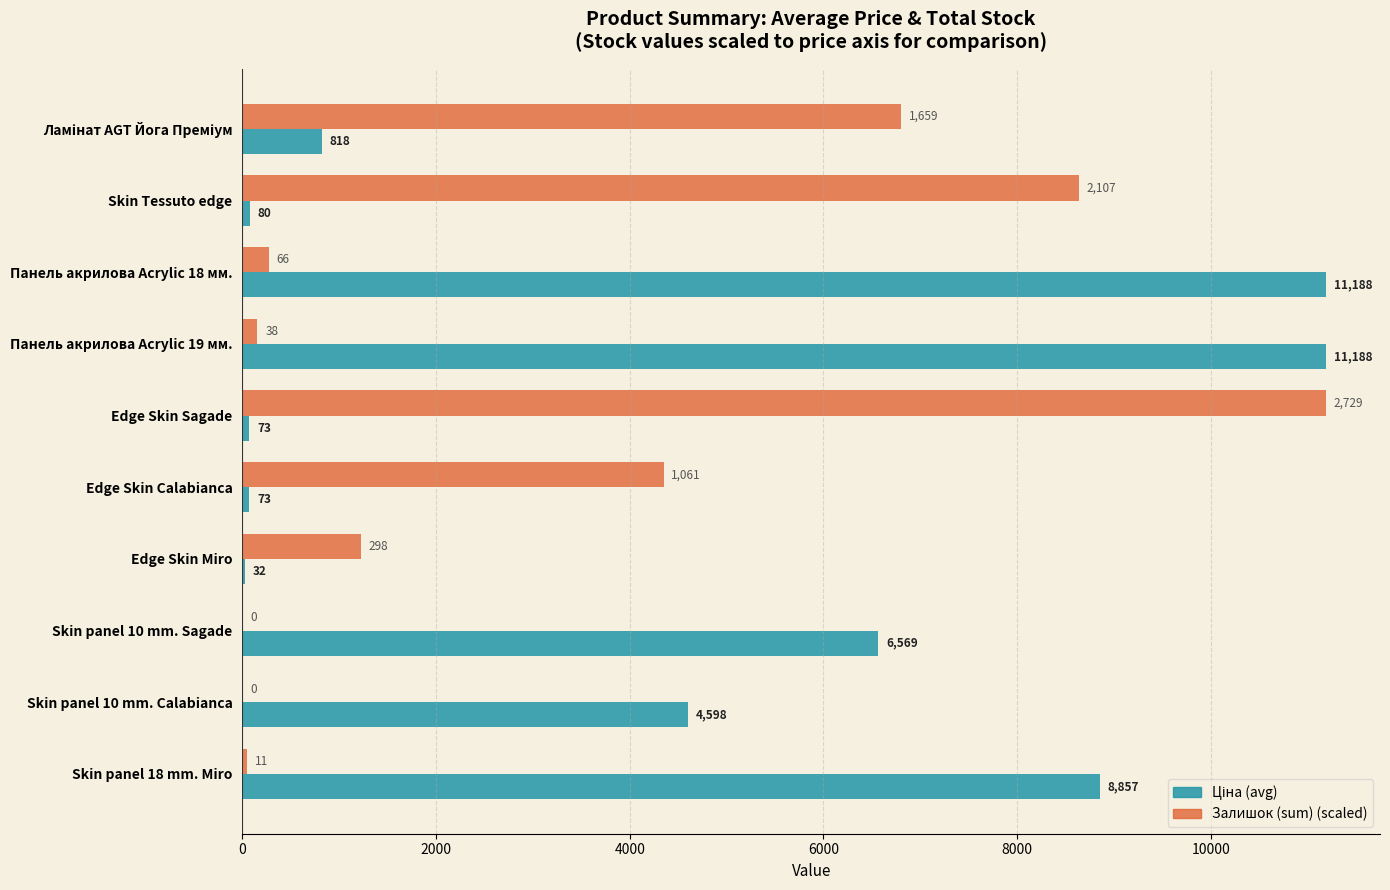

Which category has the highest value in the Залишок (sum) (scaled) series?

Edge Skin Sagade